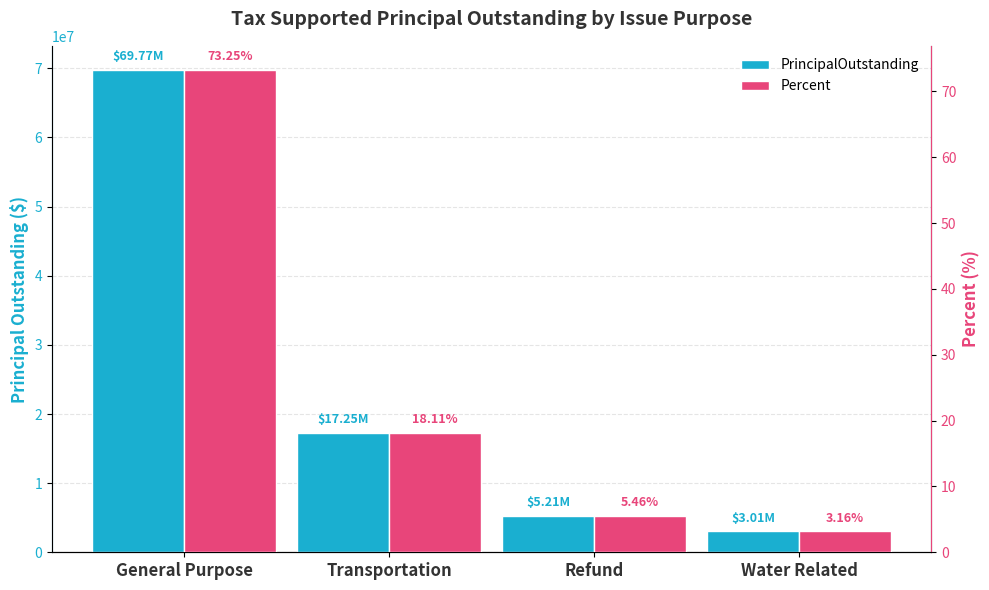

What position from the right is Refund?

2